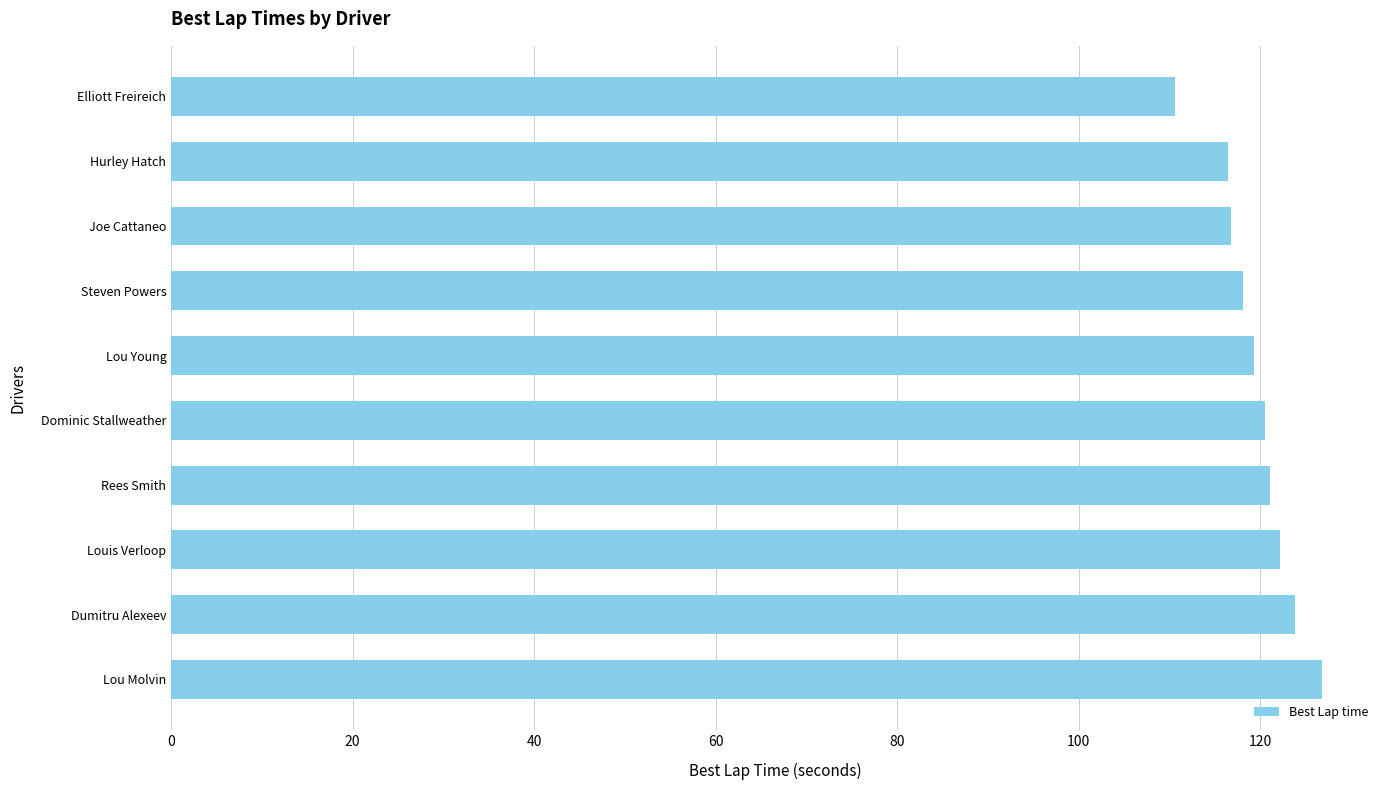

What is the minimum value shown in the chart?

110.6